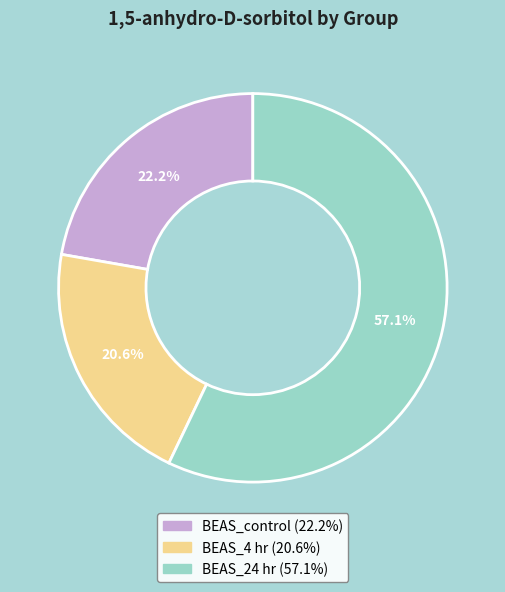

Rank the categories by value from highest to lowest.

BEAS_24 hr, BEAS_control, BEAS_4 hr